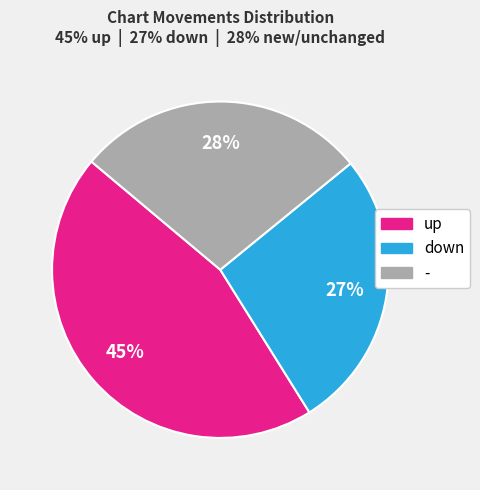

How many slices are in this pie chart?

3